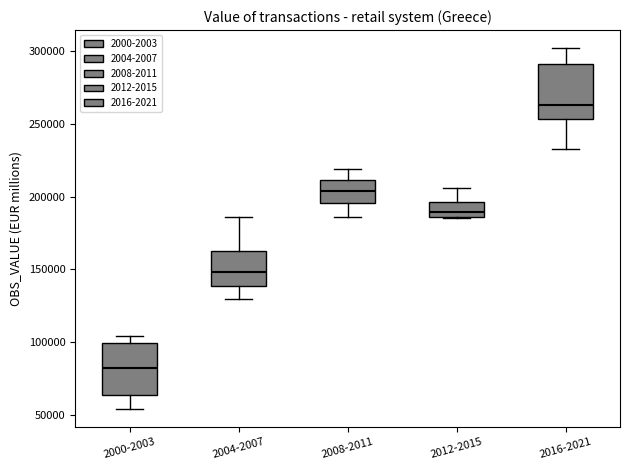

Where does the upper whisker of the box for 2008-2011 end on the y-axis? The values are not printed on the chart, so give them approximately, as read against the axis.

220000